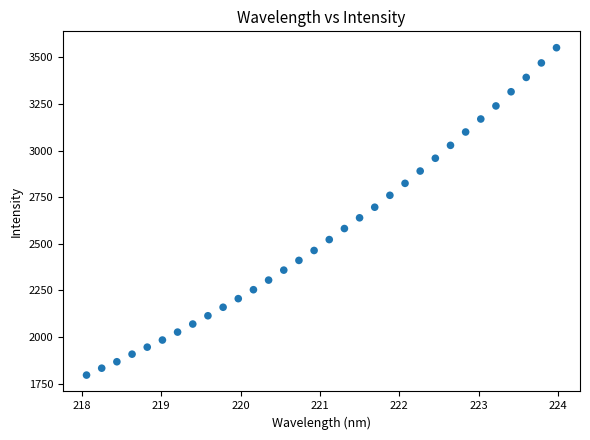

What is the range of X values (max minus min)?

5.9